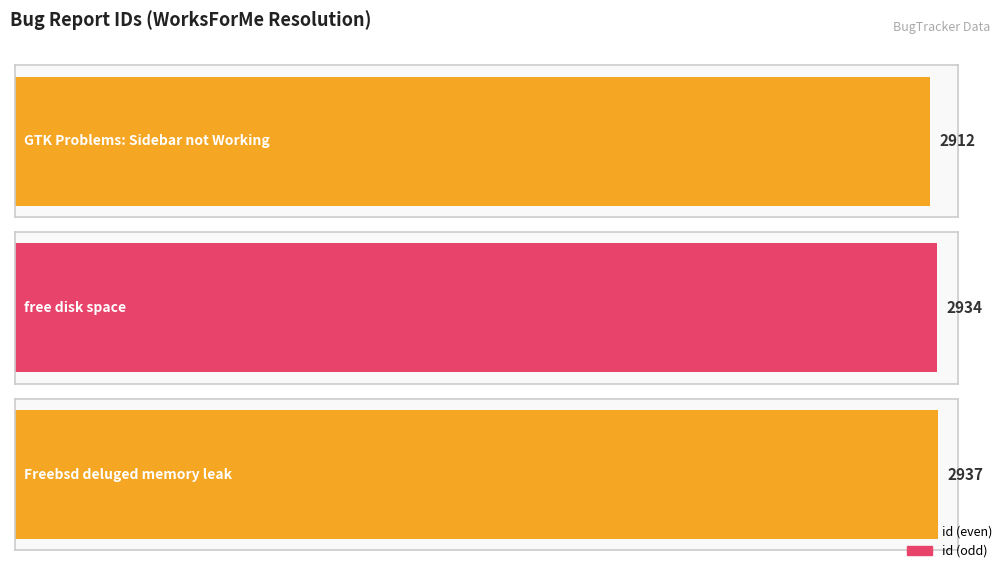

How many data points are above 2934?

1